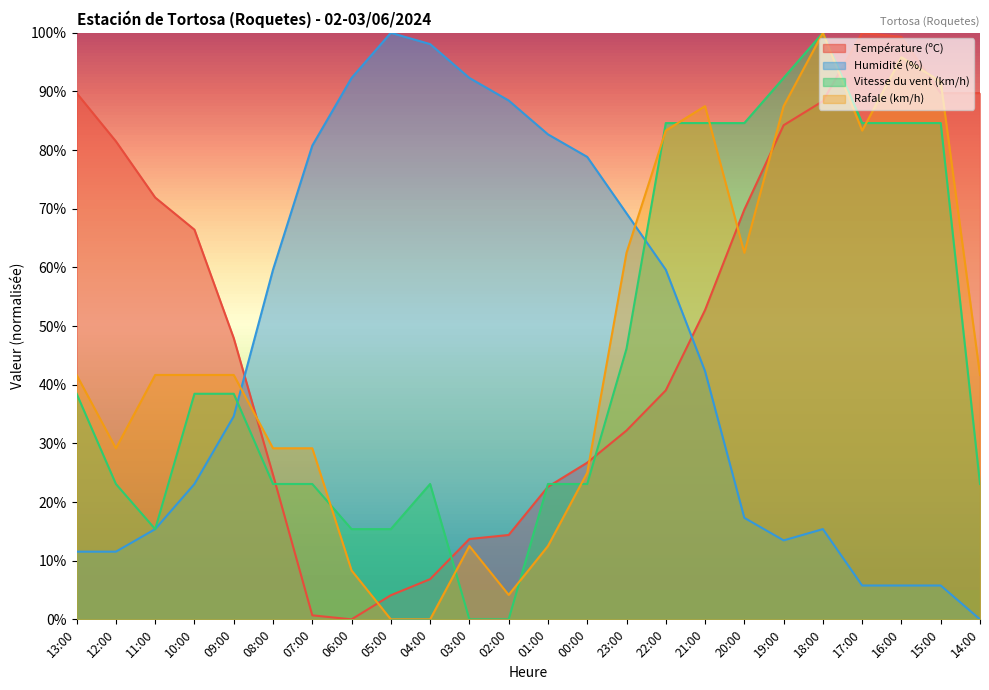

At which category does Température (ºC) reach its first local peak?

17:00